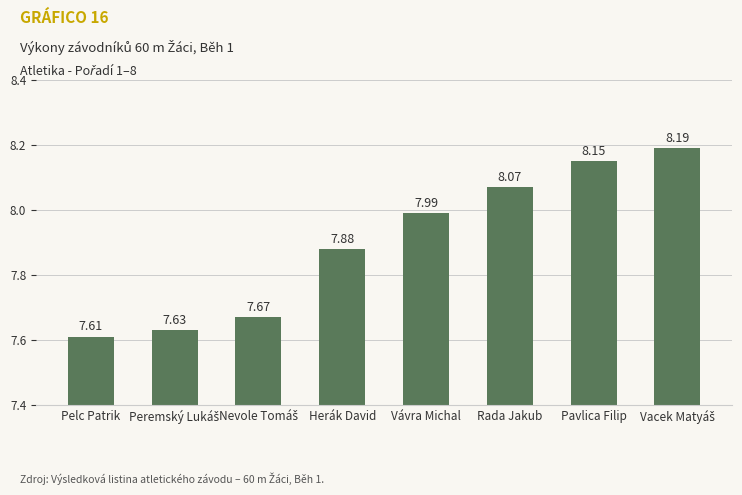

Between Pelc Patrik and Vávra Michal, which is larger?

Vávra Michal